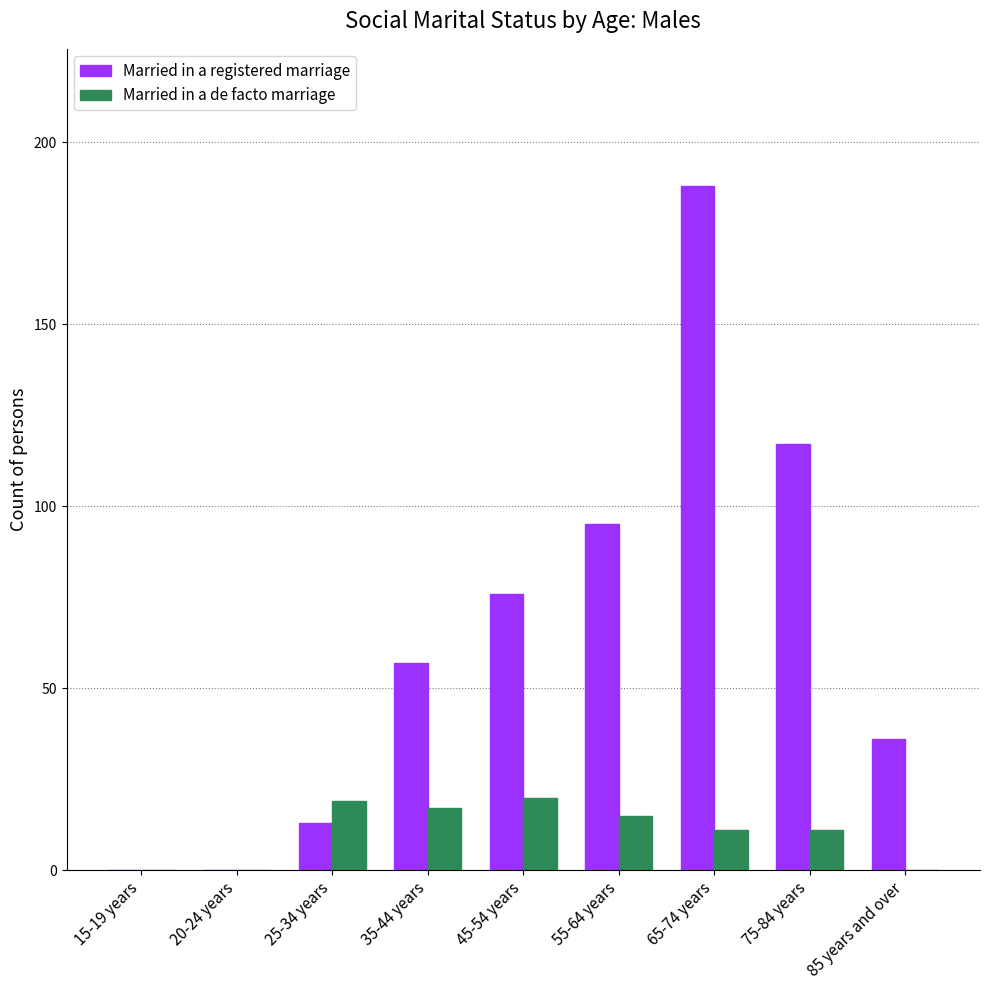

Which series changed the most between 25-34 years and 55-64 years?

Married in a registered marriage